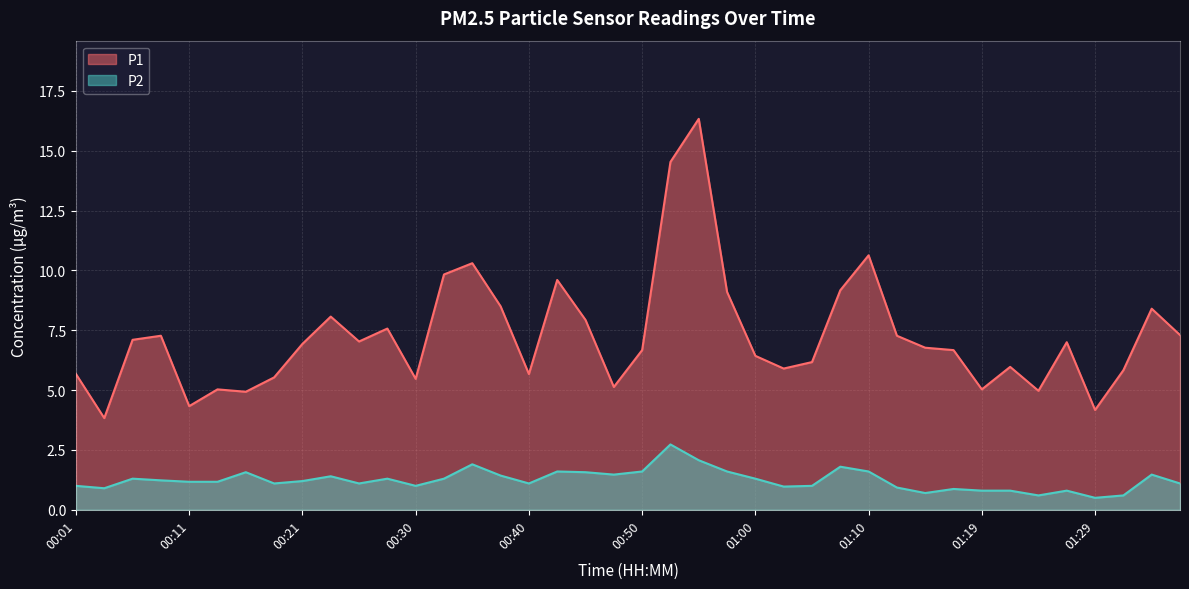

Where is P2 nearest to the value 1?

00:01